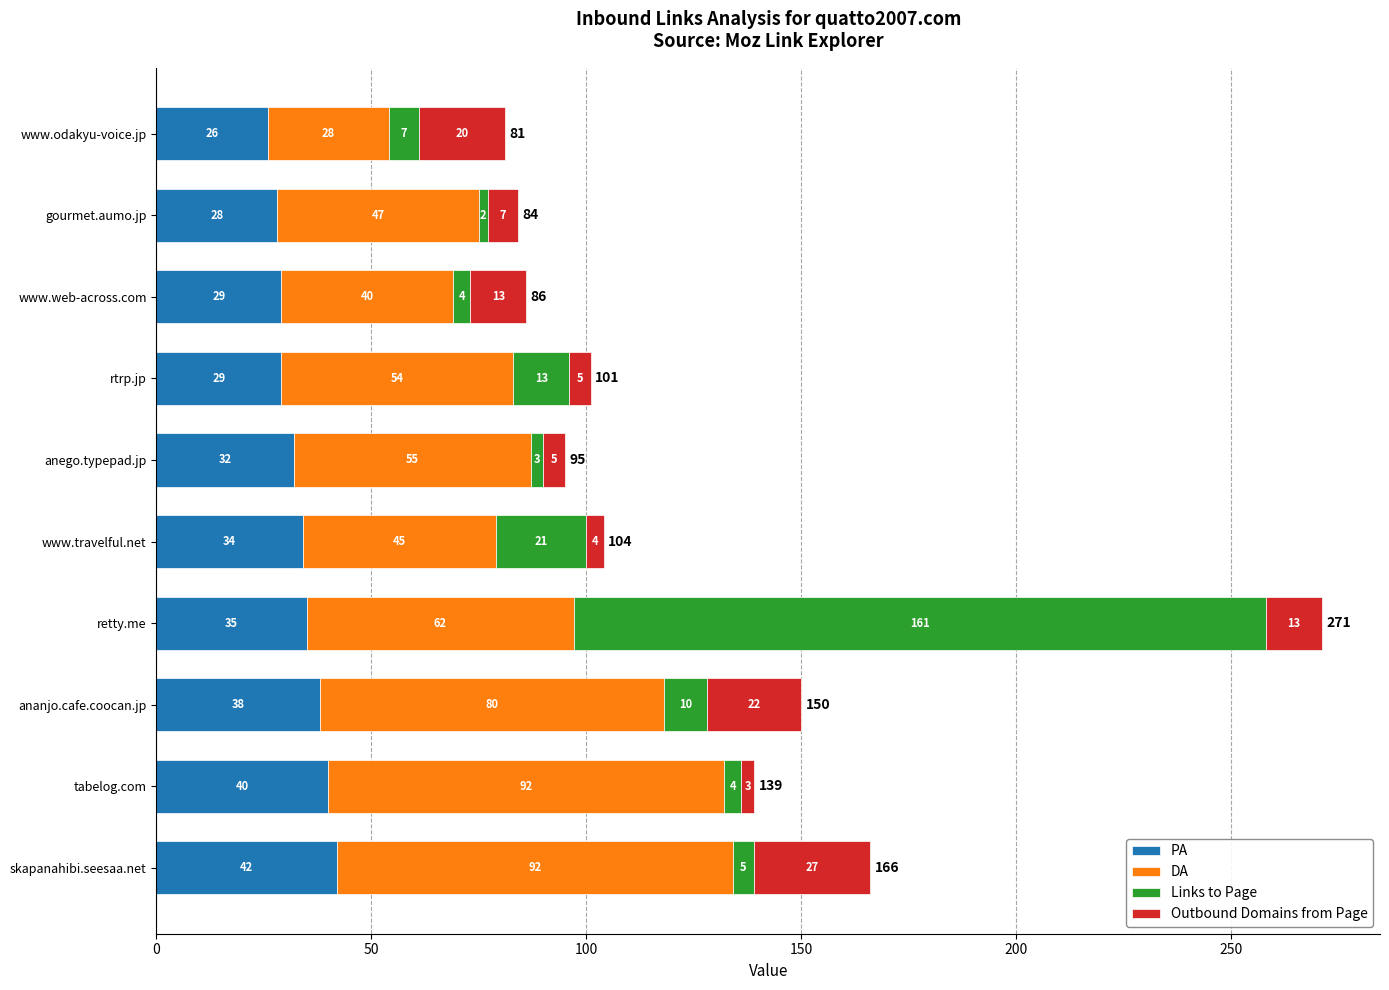

What value does the PA series have at gourmet.aumo.jp?

28